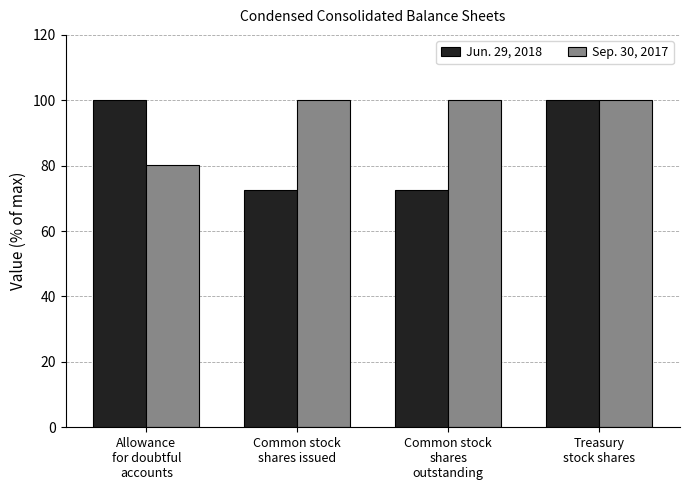

What is the average value of the Sep. 30, 2017 series?

95.0